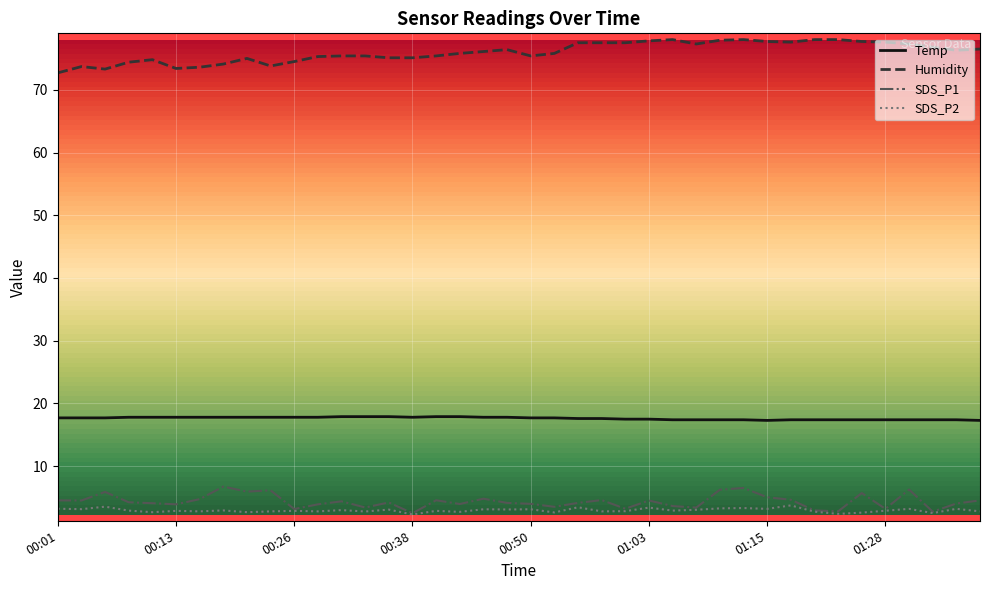

In SDS_P2, how many points are higher than both neighbors (excluding endpoints)?

15